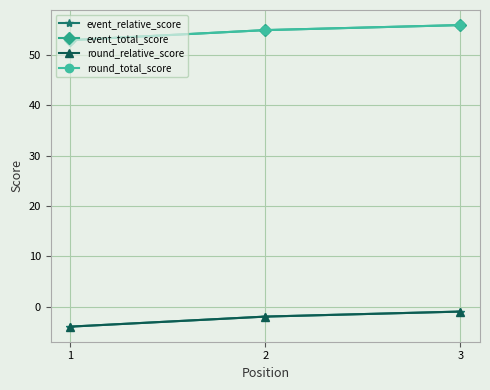

Is this an area chart (filled region under the line)?

No